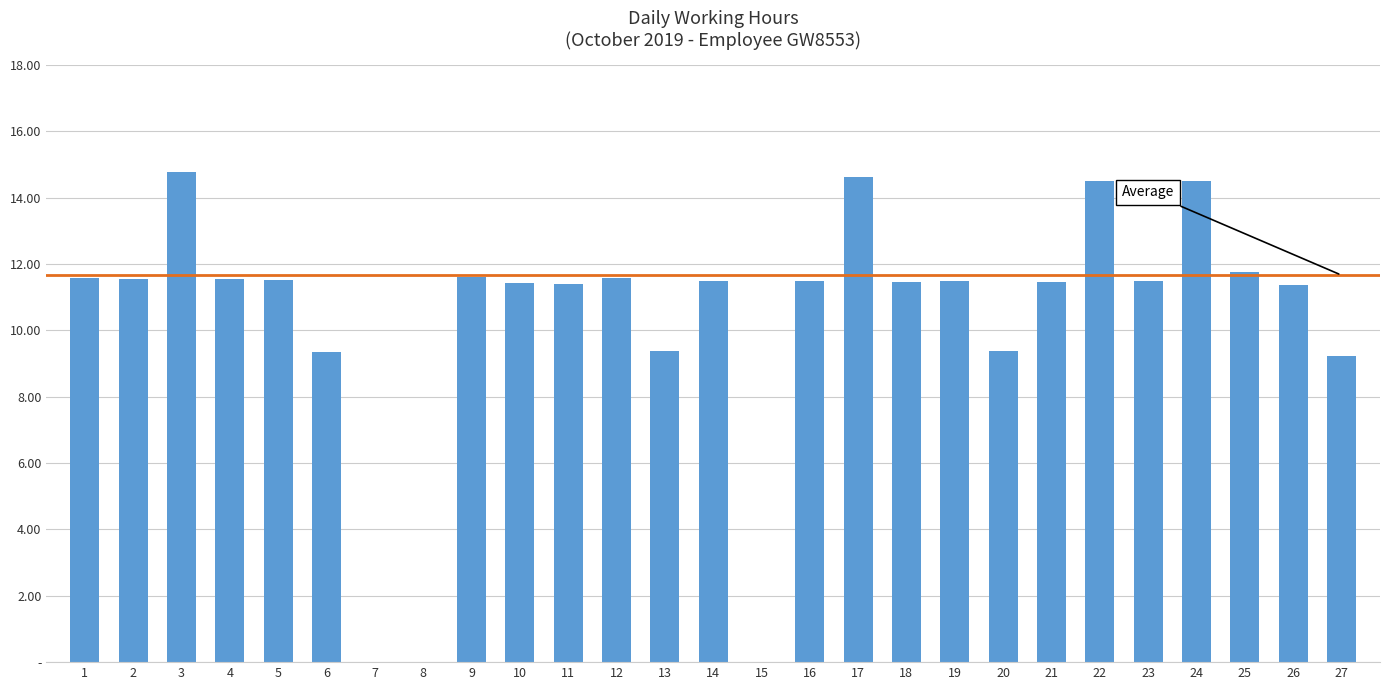

Are the bars horizontal?

No